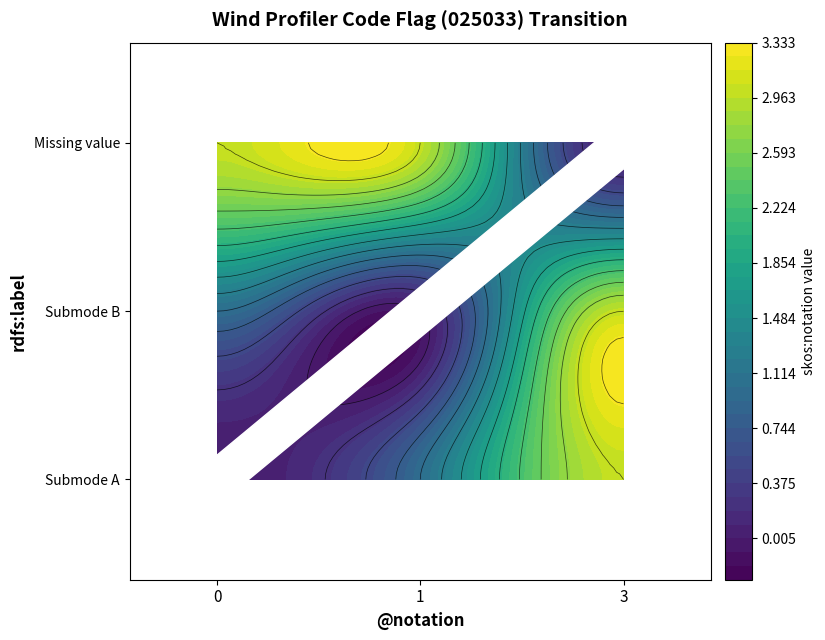

Which category has the highest value in the Wind profiler operating in submode B@en series?

3